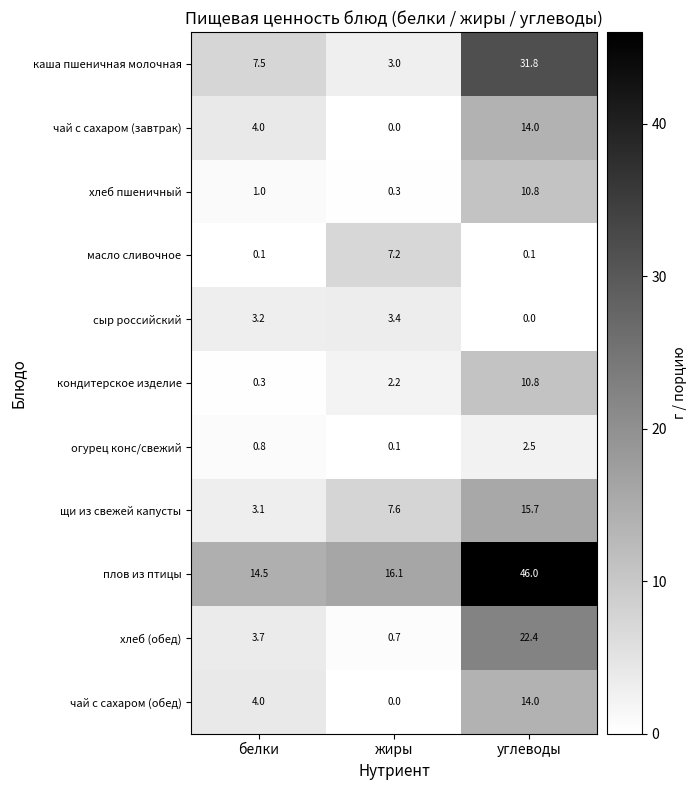

What is the difference between the highest and lowest values at жиры?

16.1